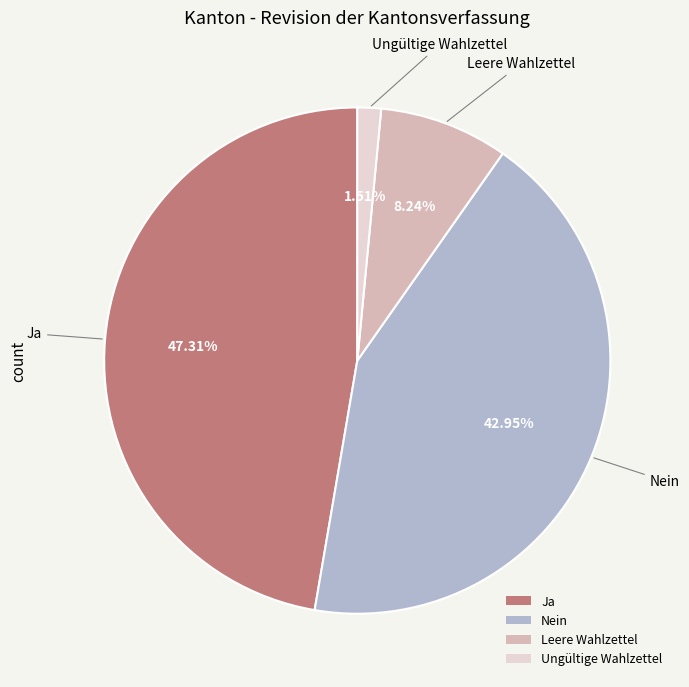

Which slice is the smallest?

Ungültige Wahlzettel